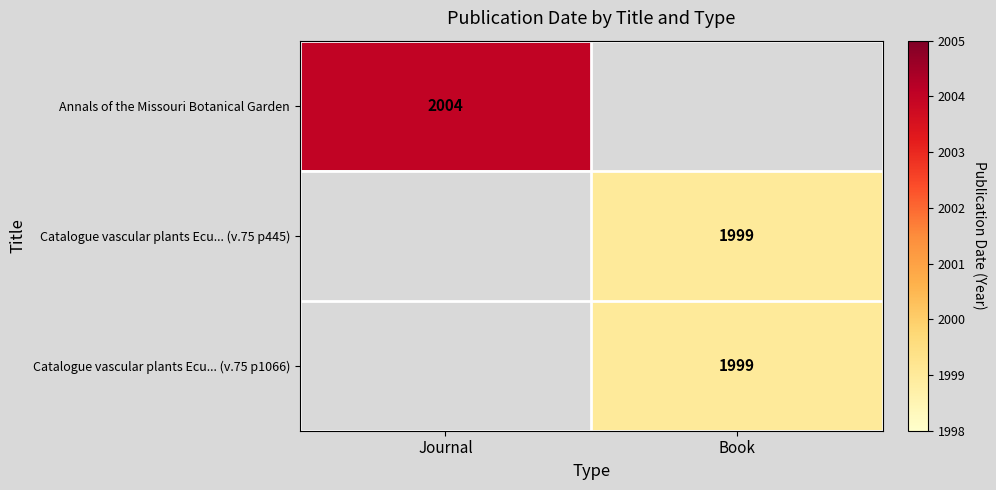

The value of Catalogue vascular plants Ecu... (v.75 p445) at Book is 1999. True or false?

True